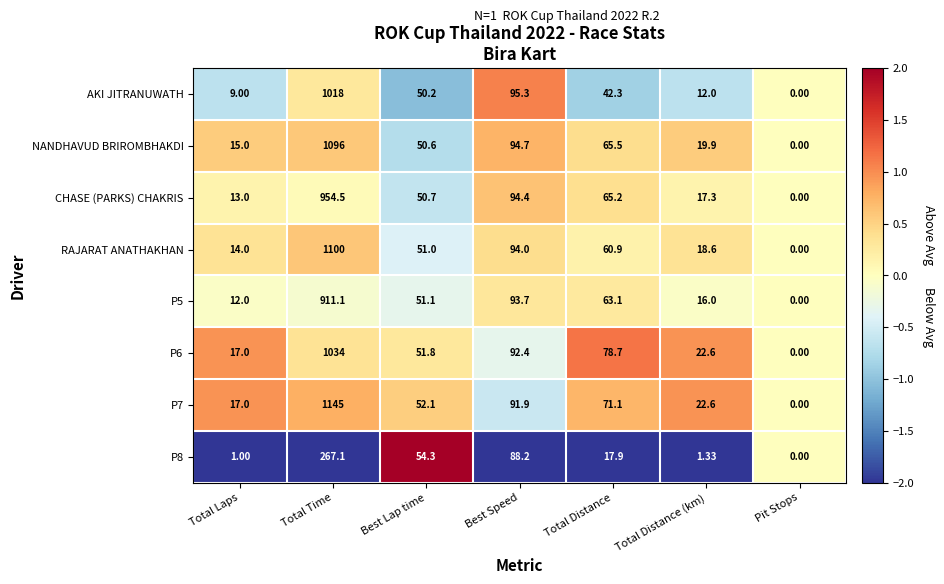

How many data points does each series have?

7